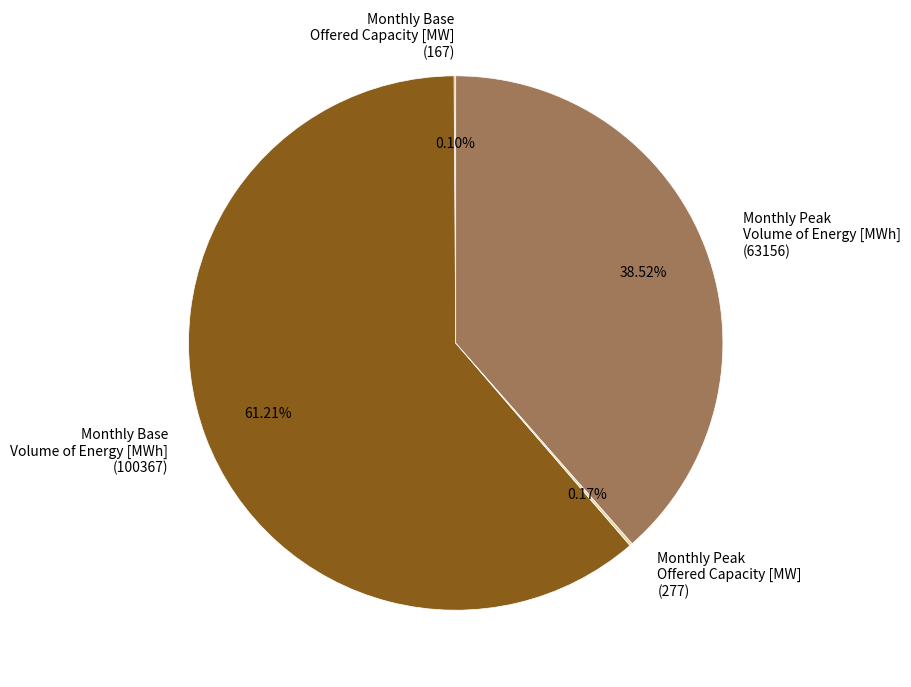

Approximately how many times larger is the value at Monthly Base Volume of Energy [MWh] (100367) compared to Monthly Peak Volume of Energy [MWh] (63156)?

1.6